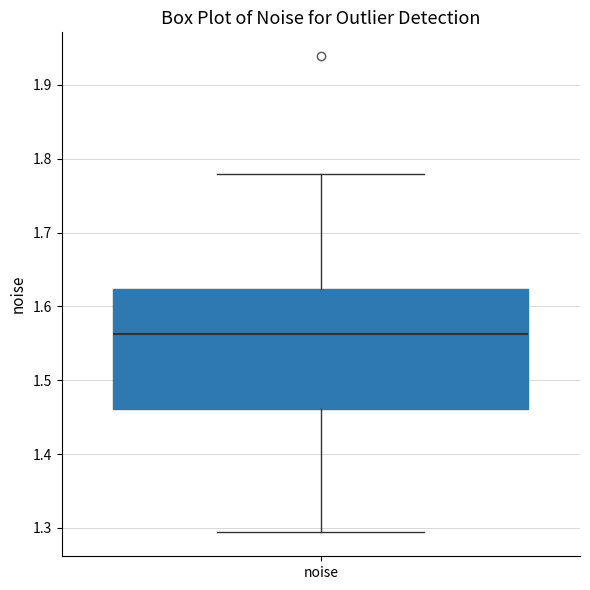

Transcribe this box plot: give where the median line is, the range the box spans, and where the two whiskers end, as read against the y-axis. The values are not printed on the chart, so give them approximately, as read against the axis.

median 1.56, box 1.46 to 1.62, whiskers 1.29 to 1.78